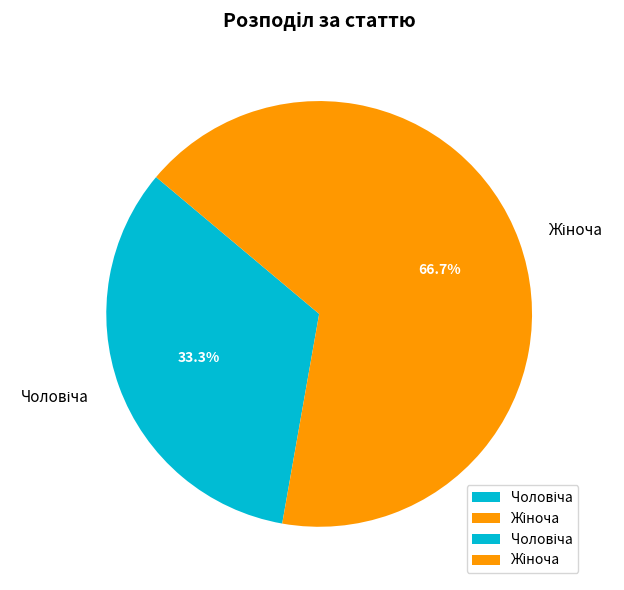

How many slices are in this pie chart?

2